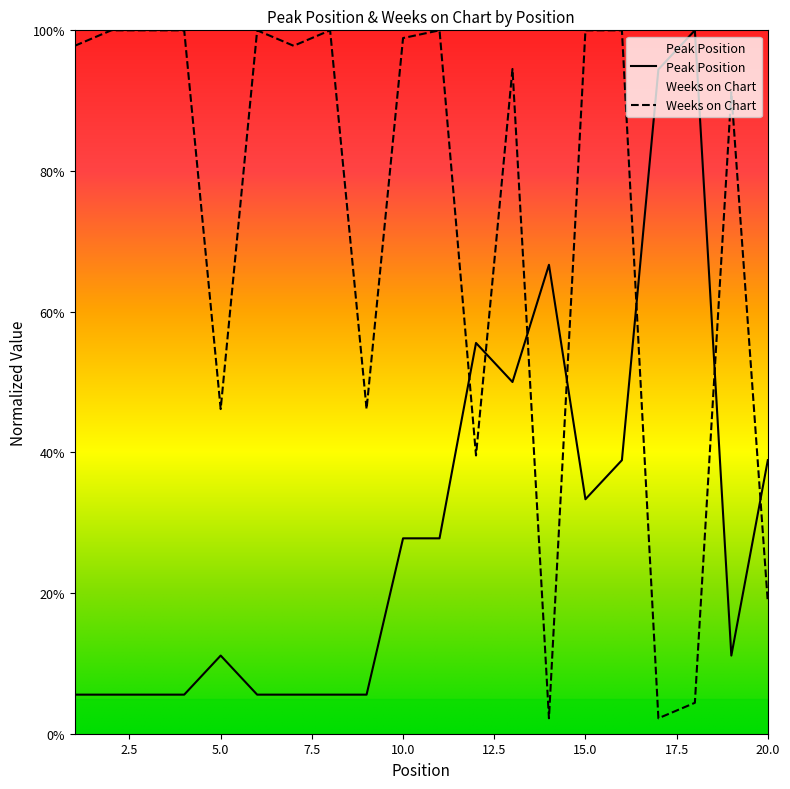

What is the total value across all series at 13?

144.5